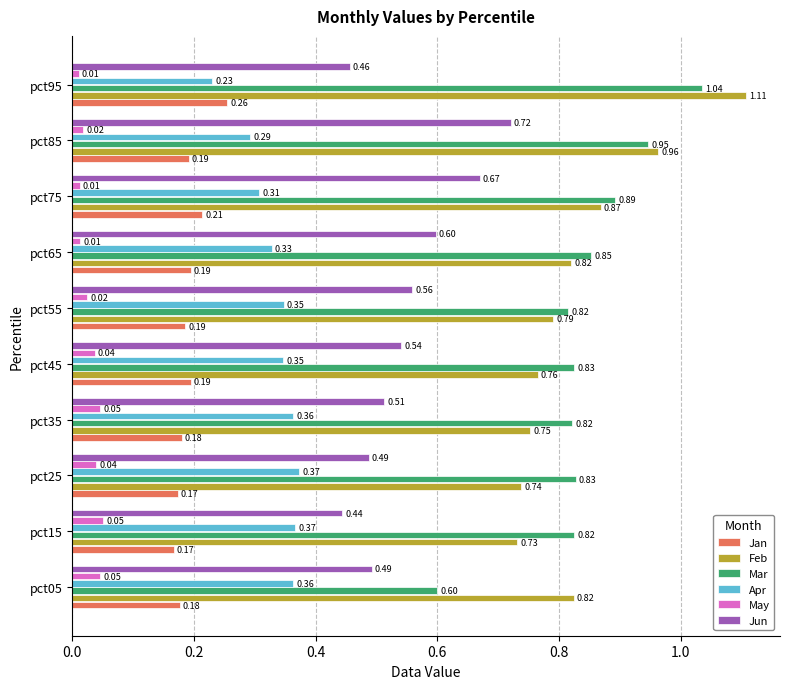

What is the sum of all Mar values?

8.4